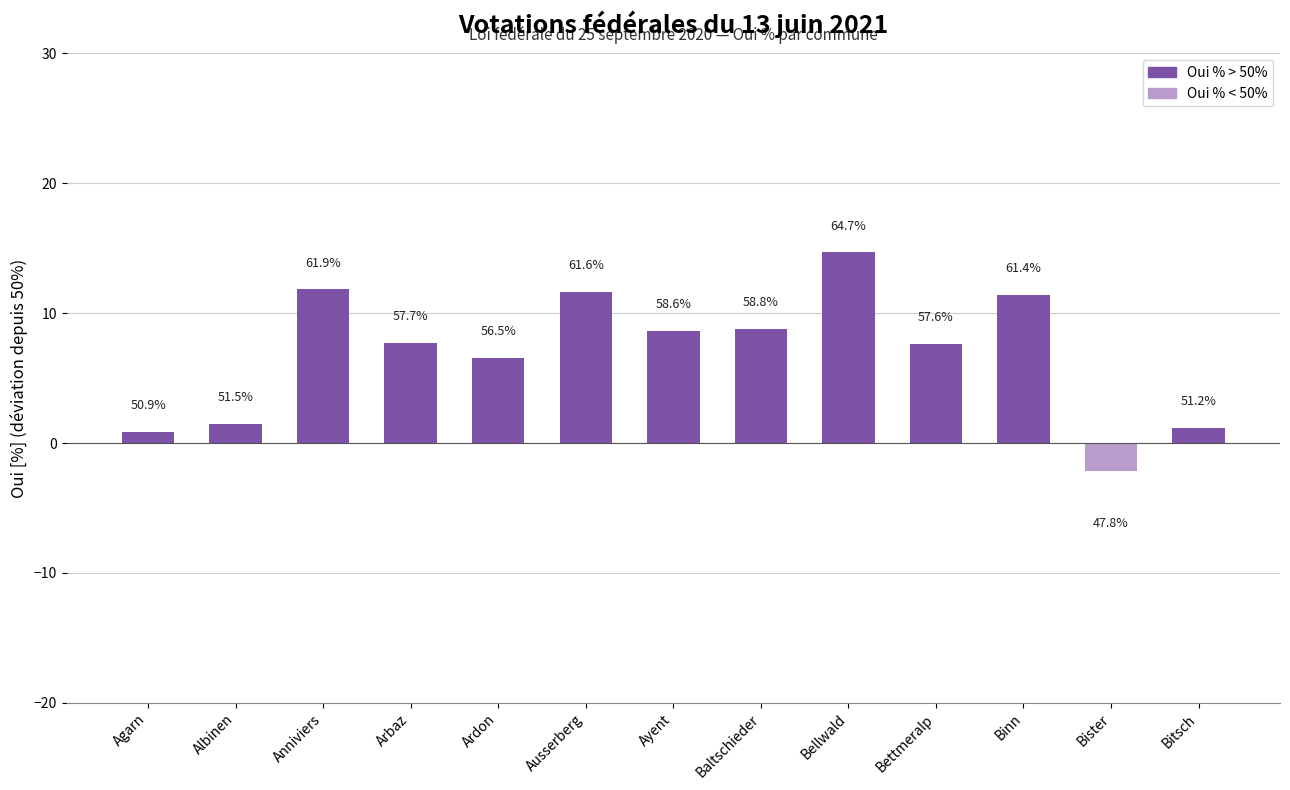

What is the difference between the second highest and second lowest values?

11.0